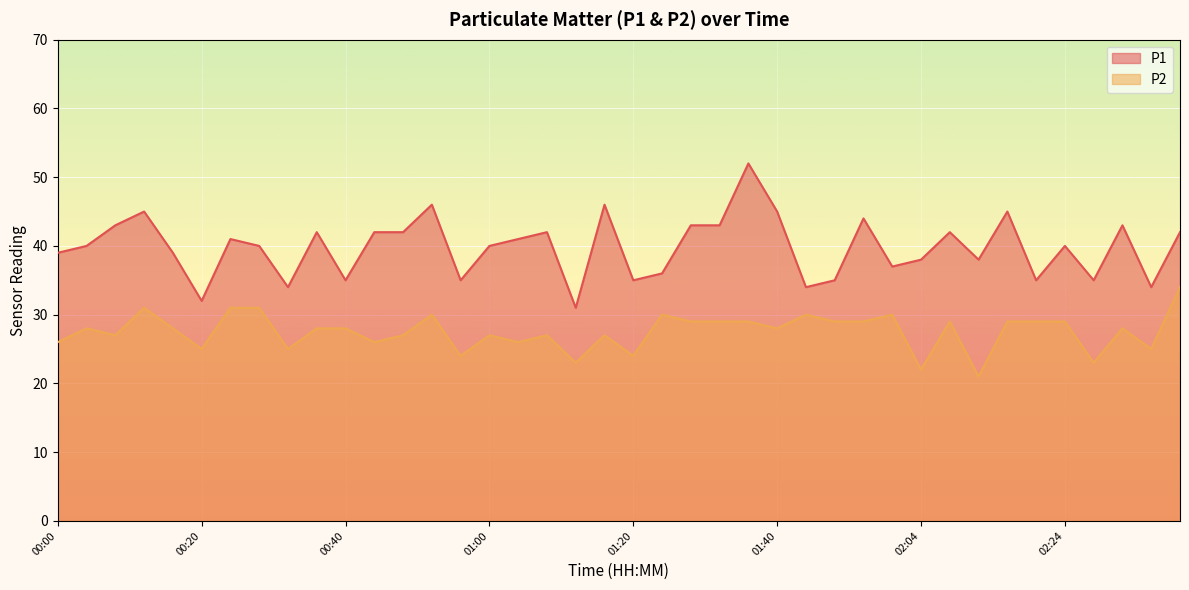

What are all the series names shown in the legend?

P1, P2